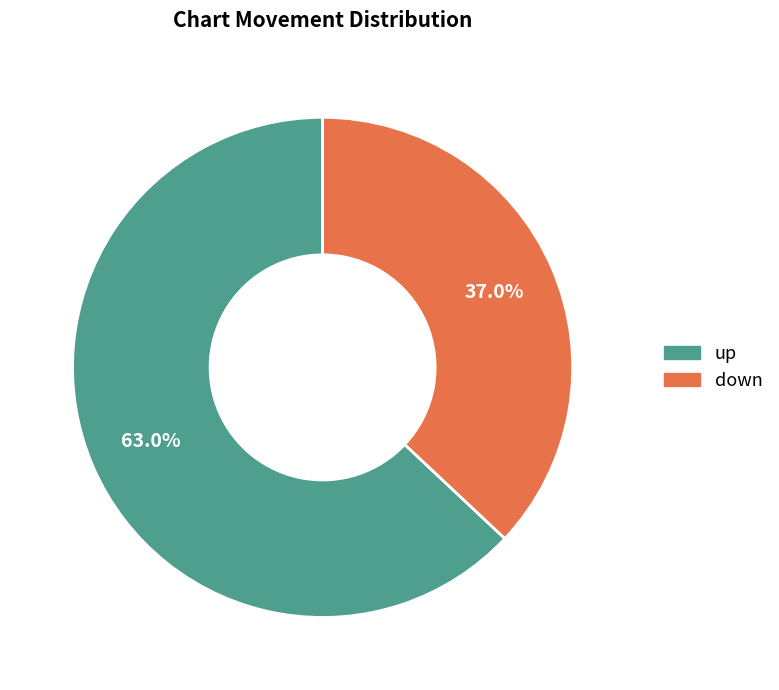

Does up represent more than half of the total?

Yes